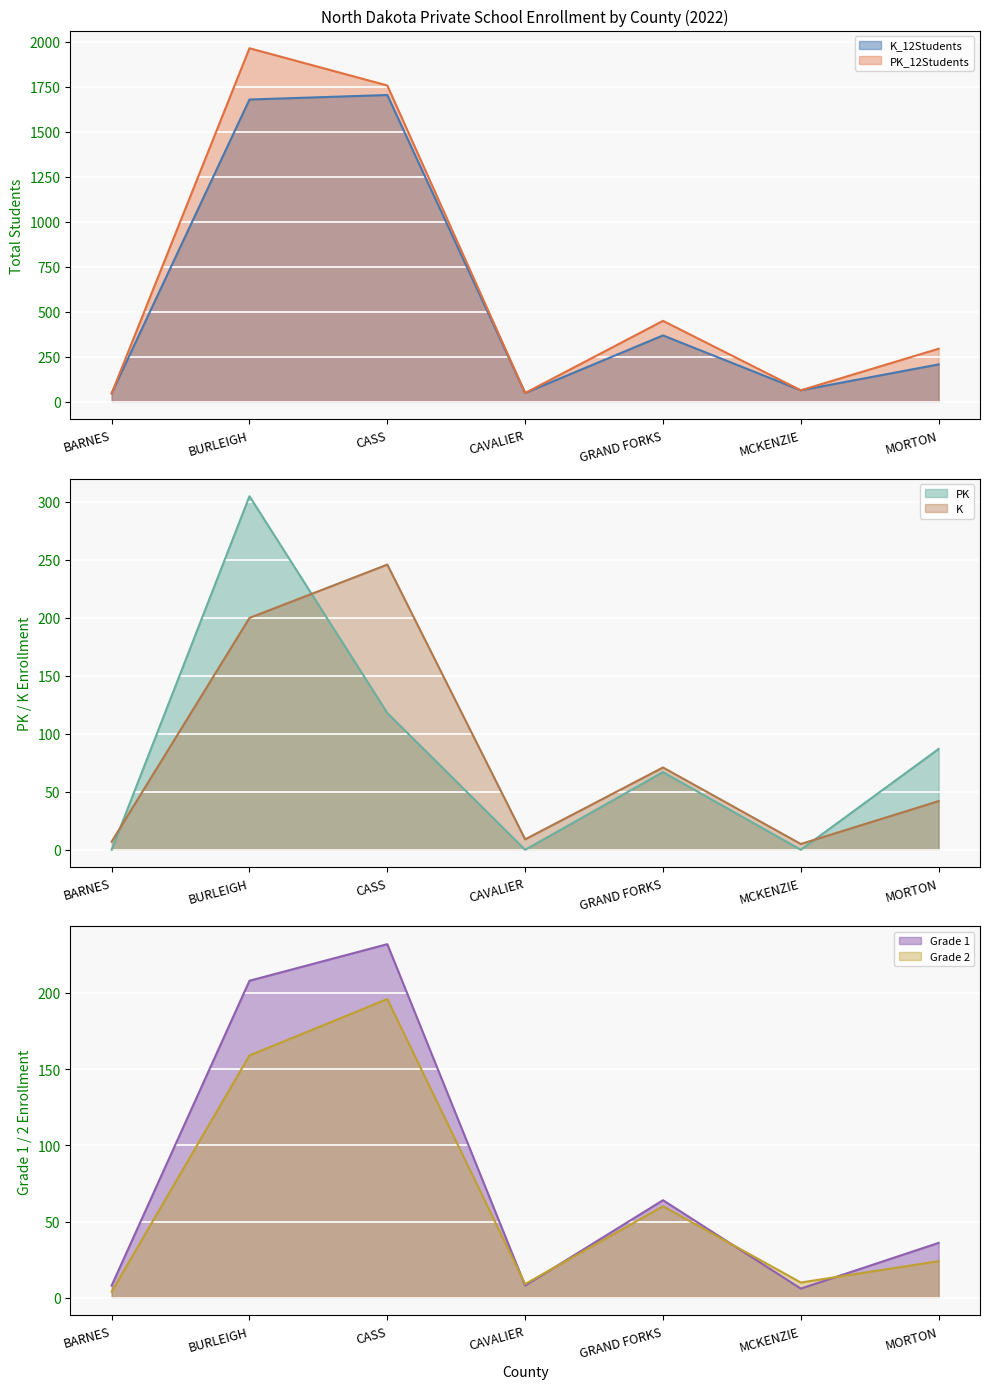

True or false: PK_12Students has a value of 1758 at CASS.

True